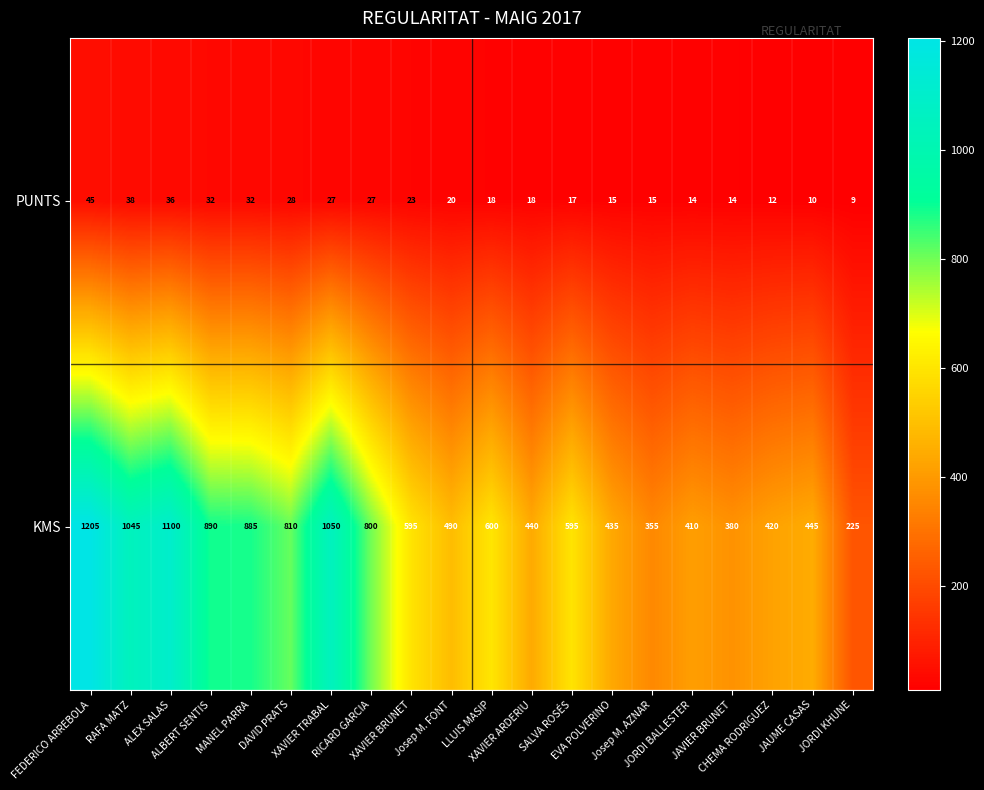

What is the difference between the second highest and second lowest values in the PUNTS series?

28